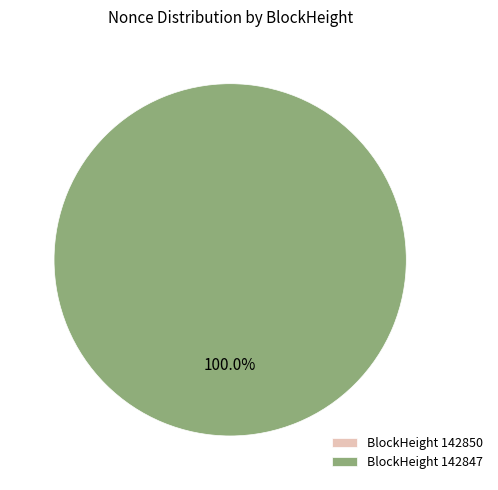

Does 142850 account for over 50% of the chart?

No